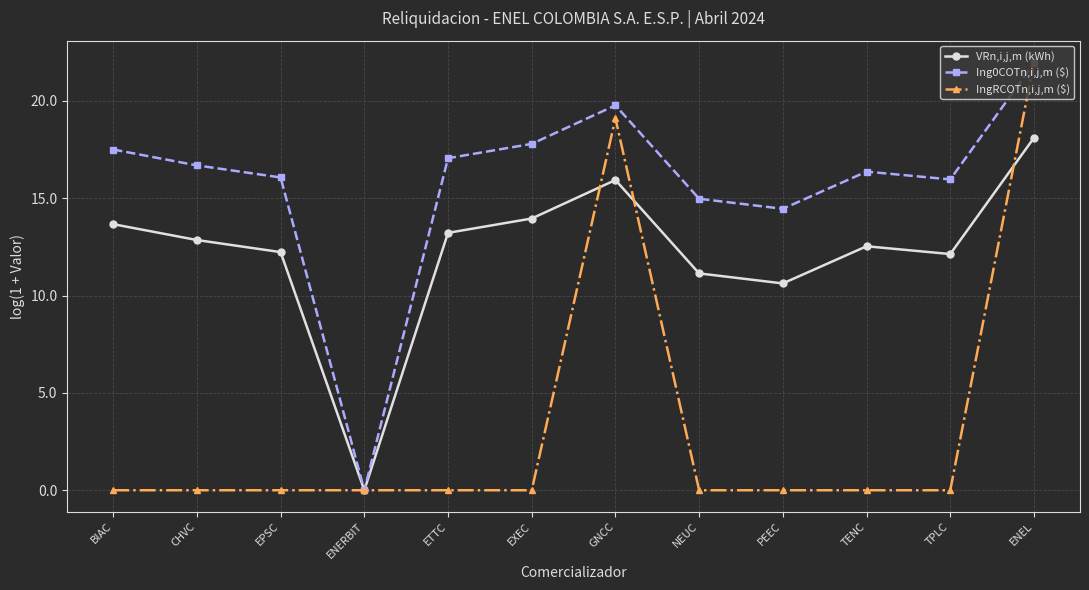

Which series has the largest range (max minus min)?

IngRCOTn,i,j,m ($)